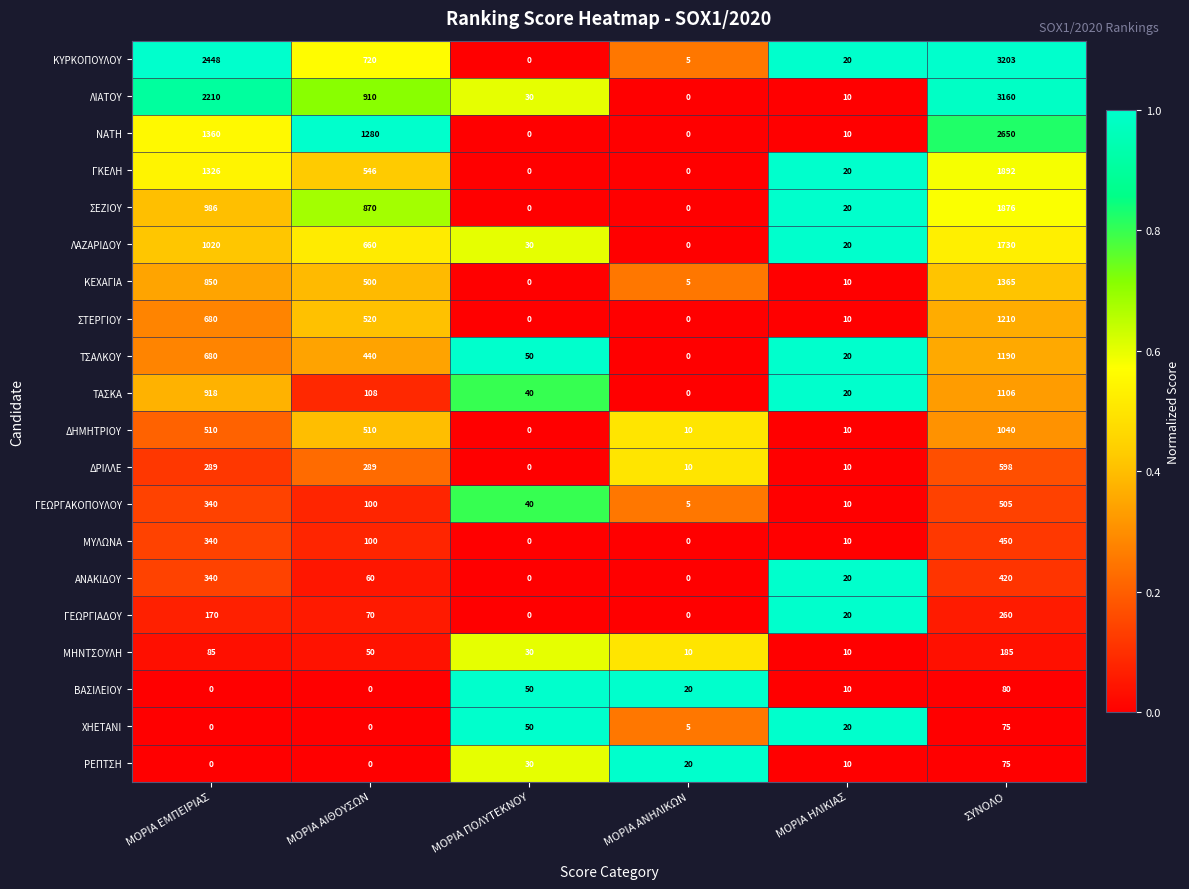

What is the average value of the ΤΑΣΚΑ series?

365